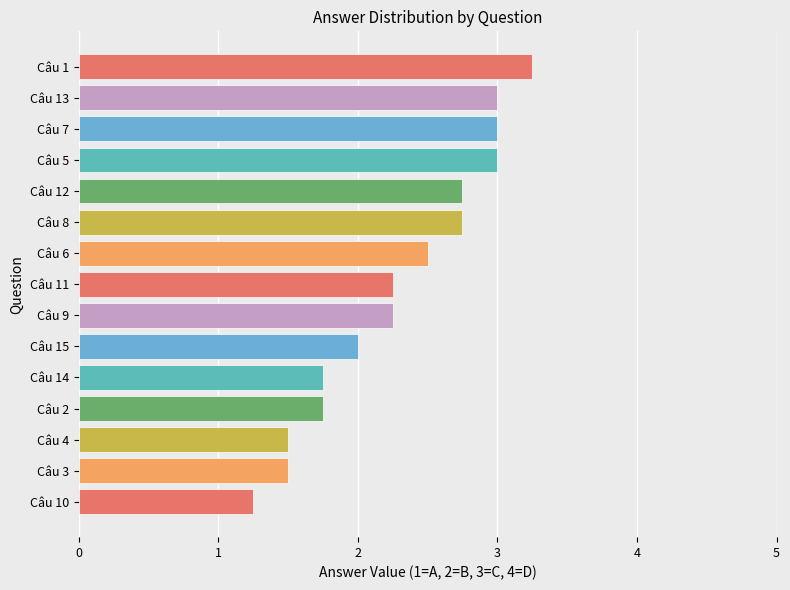

Approximately how many times larger is the value at Câu 1 compared to Câu 5?

1.1